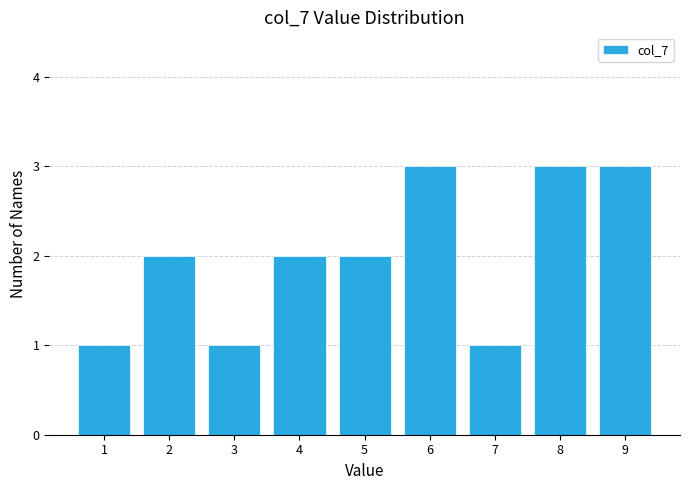

Reading right to left, what are all the values shown in this chart?

9=3	8=3	7=1	6=3	5=2	4=2	3=1	2=2	1=1